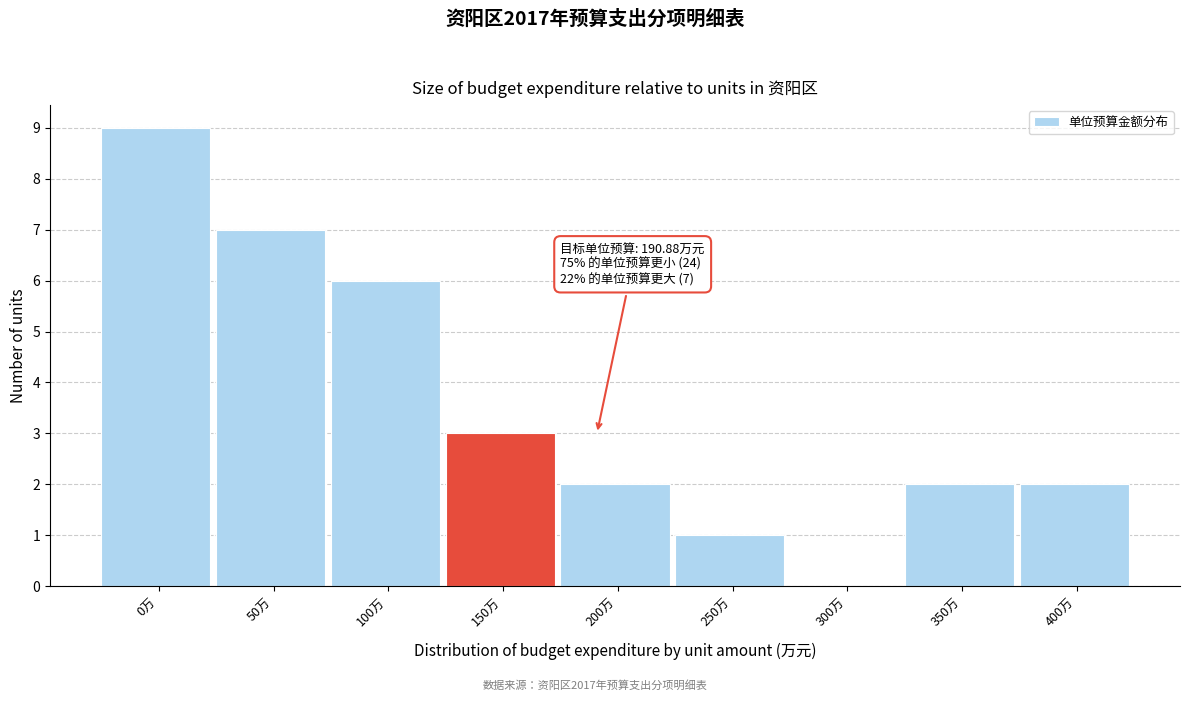

Reading left to right, transcribe all the data shown in this chart.

0万=9	50万=7	100万=6	150万=3	200万=2	250万=1	300万=0	350万=2	400万=2